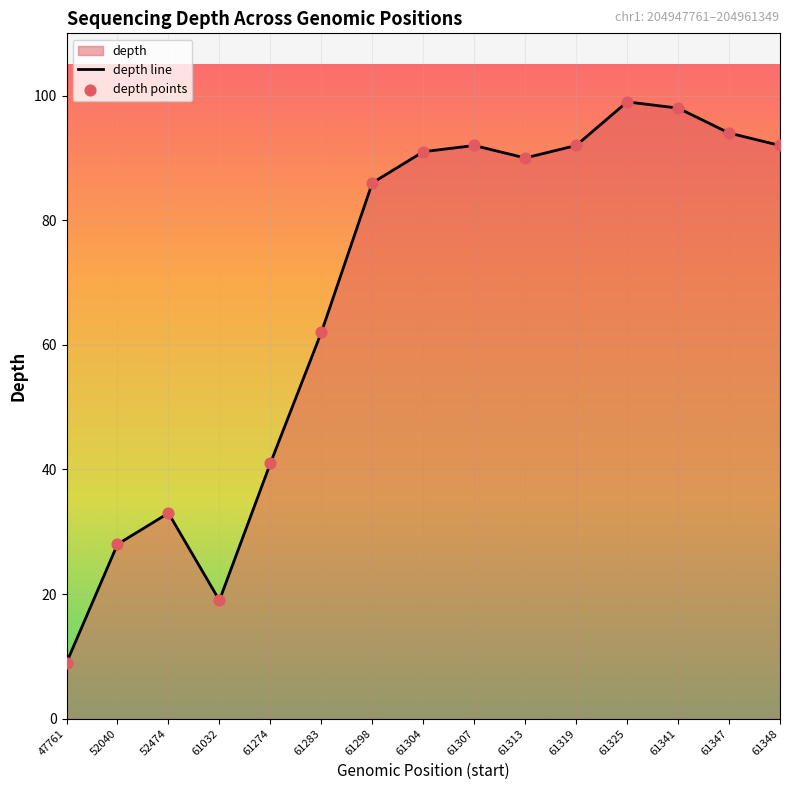

What is the total value across all series at 61274?

82